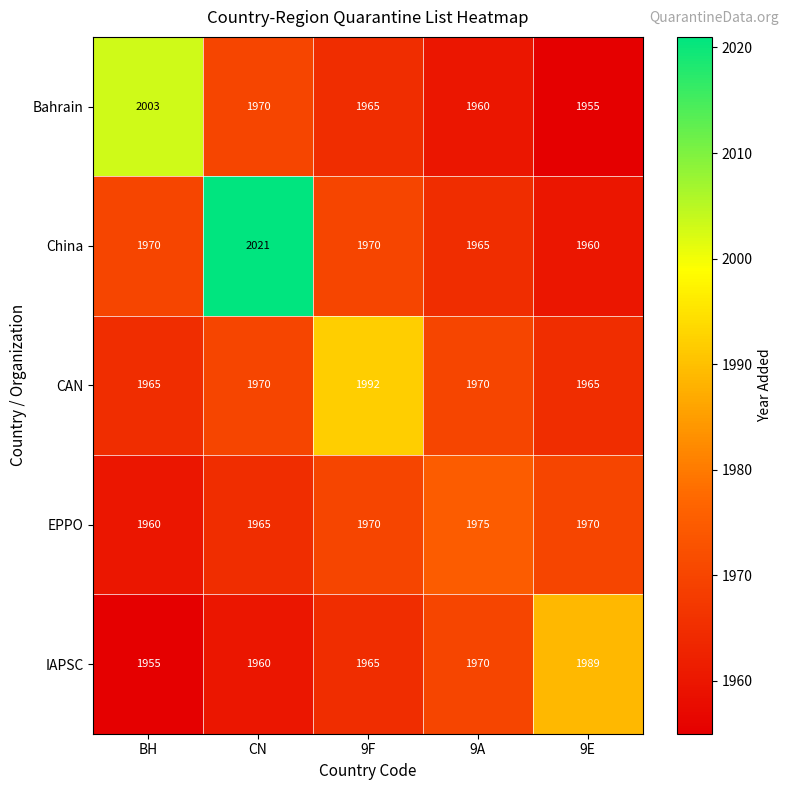

How many IAPSC values are between 1960 and 1970?

3